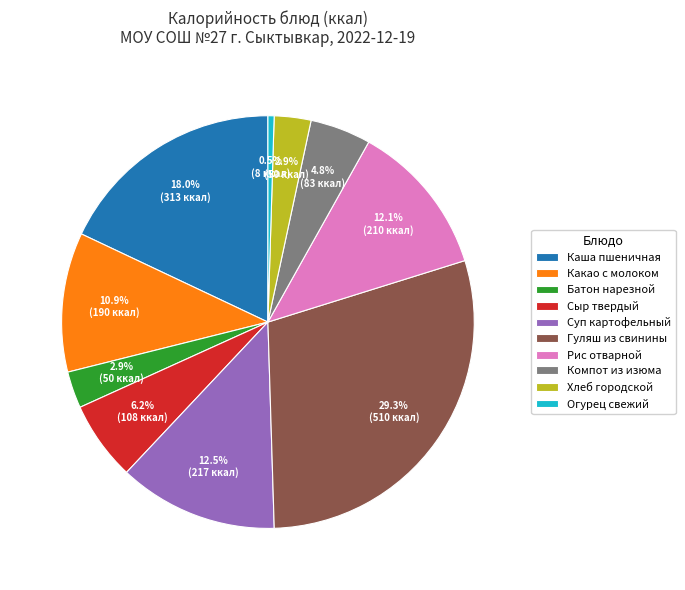

To the nearest percent, what is the combined percentage of Рис отварной and Суп картофельный?

25%